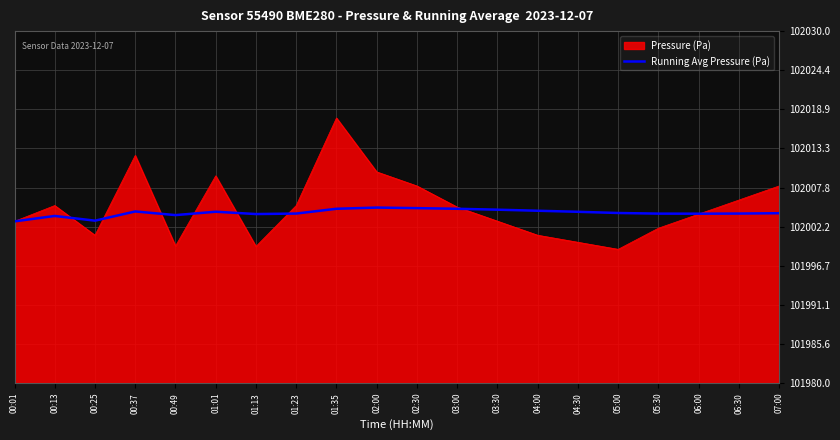

Which category has the highest value across all series?

01:35